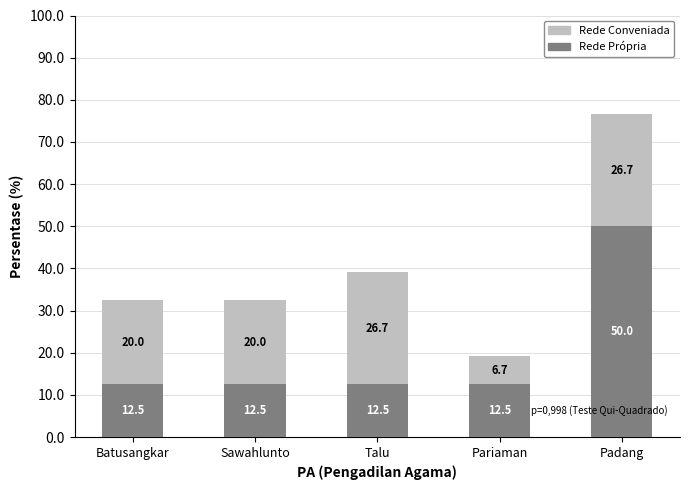

What is the total value across all series at Batusangkar?

32.5